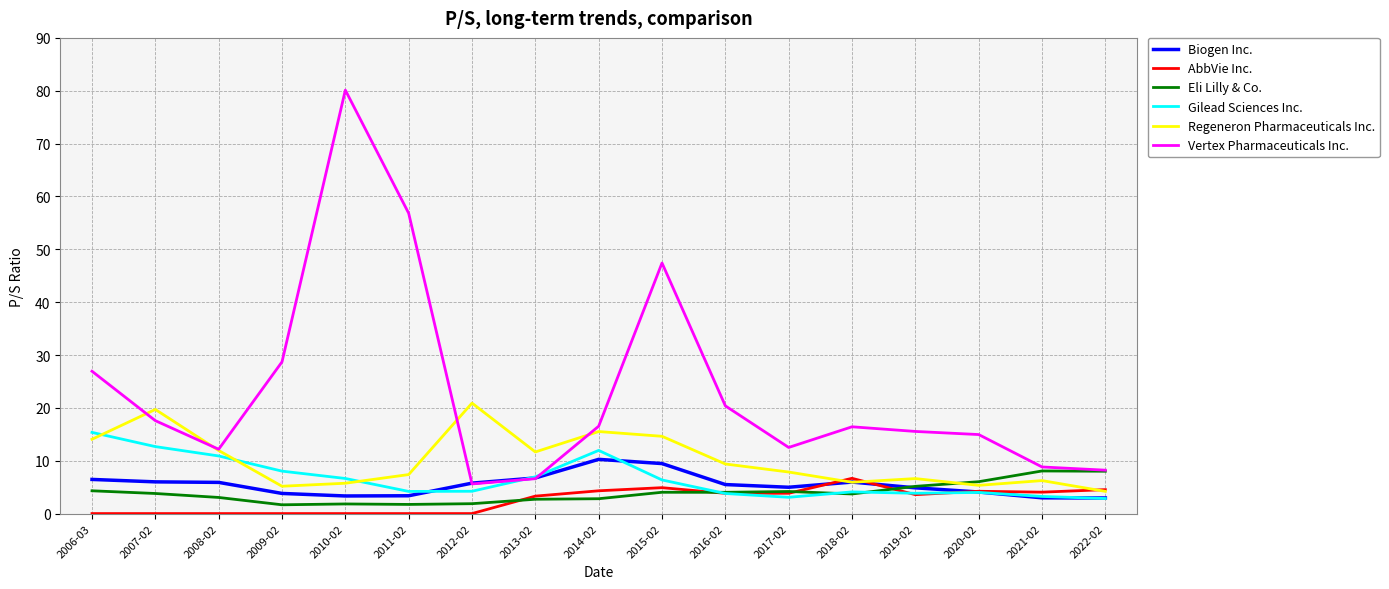

What is the maximum value shown in the chart?

80.1